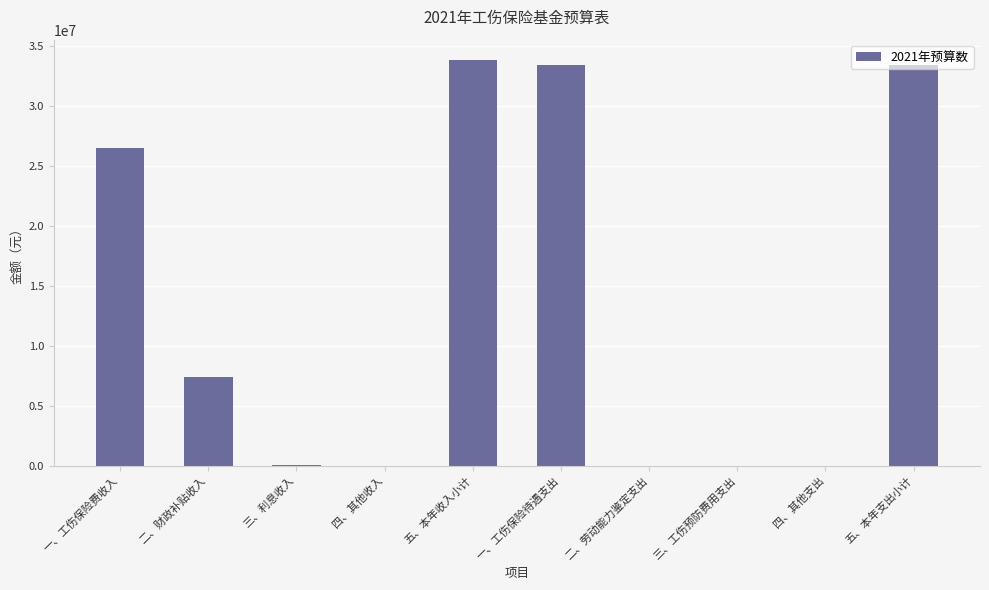

What is the sum of the values at 四、其他支出 and 一、工伤保险待遇支出?

33479218.4